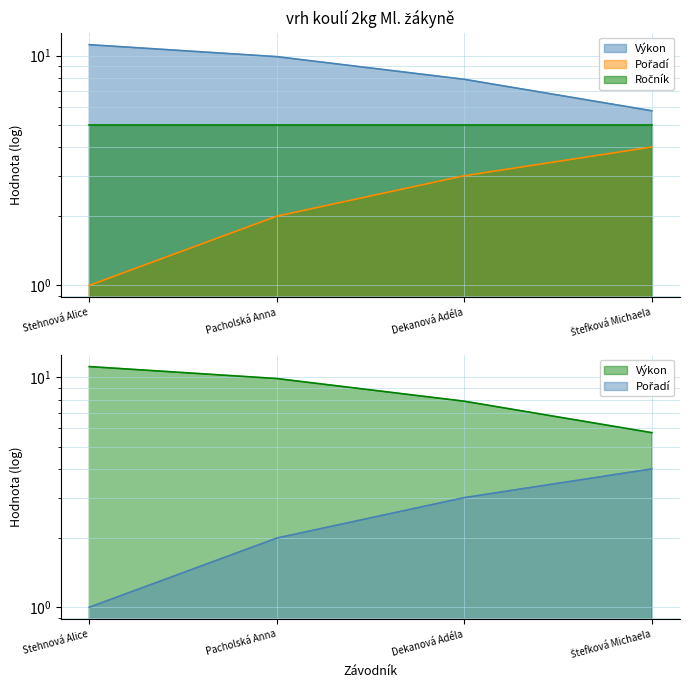

What is the total value across all series at Pacholská Anna?

11.9